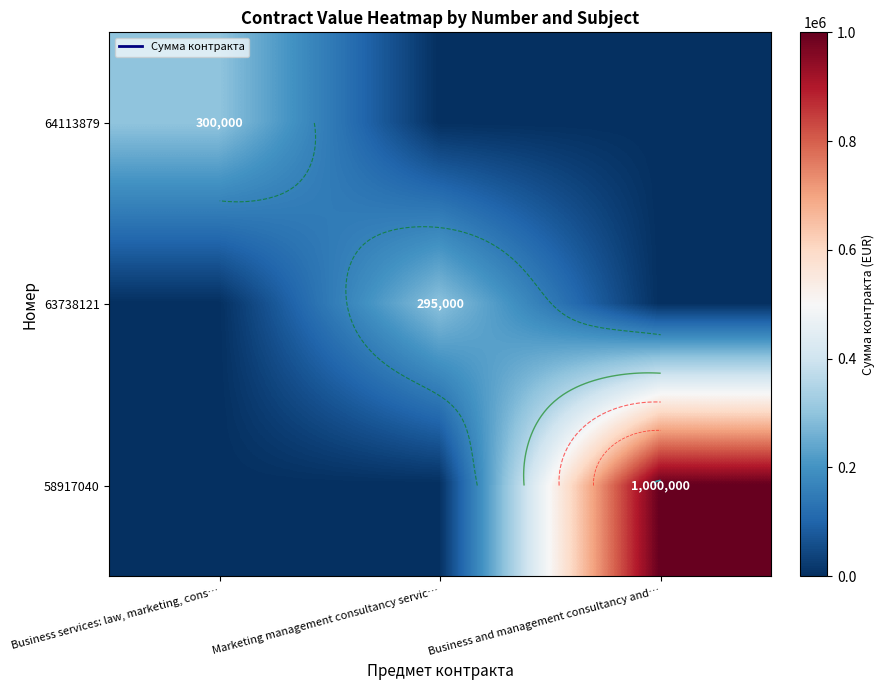

Is it true that 63738121 equals 0 at Business and management consultancy and…?

True